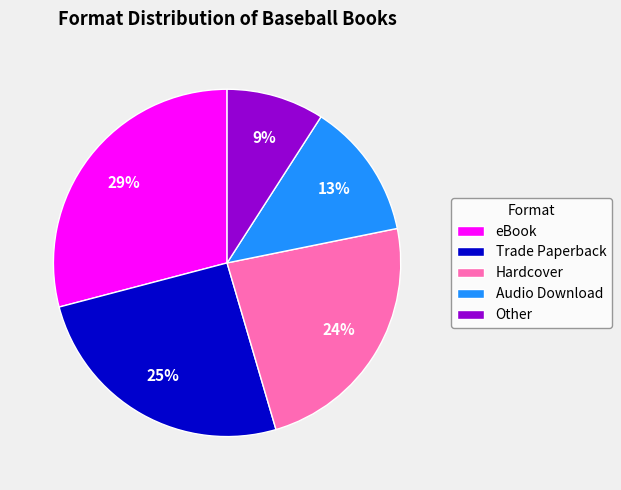

What is the ratio of the value at Audio Download to the value at Other?

1.4